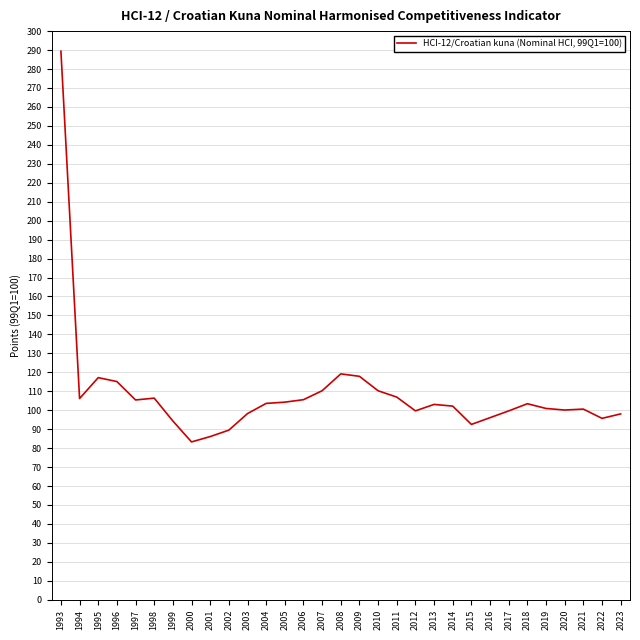

At which category does the data reach its first local valley?

1994